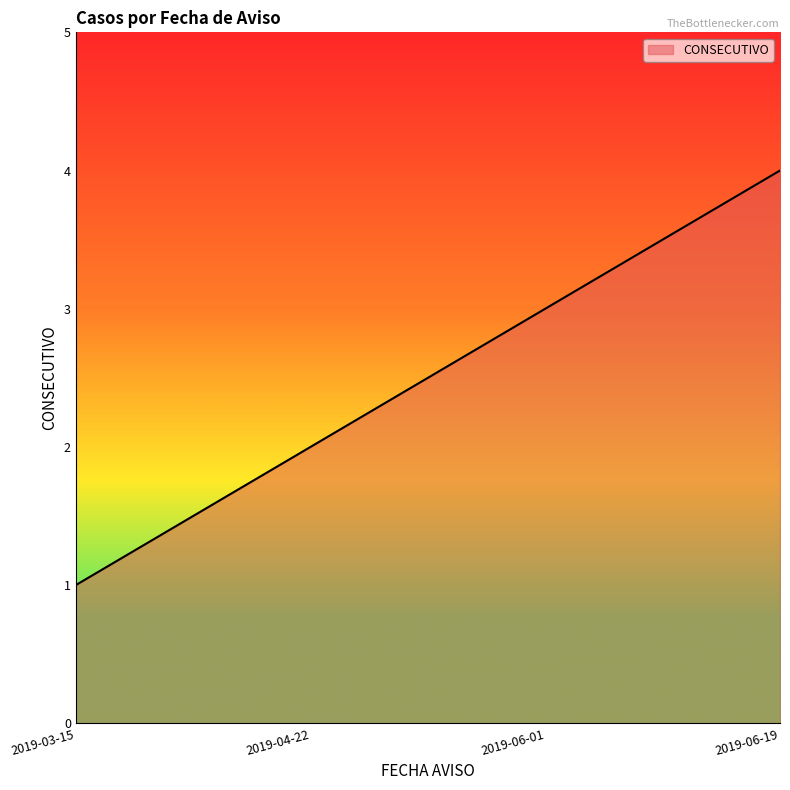

Rank the categories by value from highest to lowest.

2019-06-19, 2019-06-01, 2019-04-22, 2019-03-15